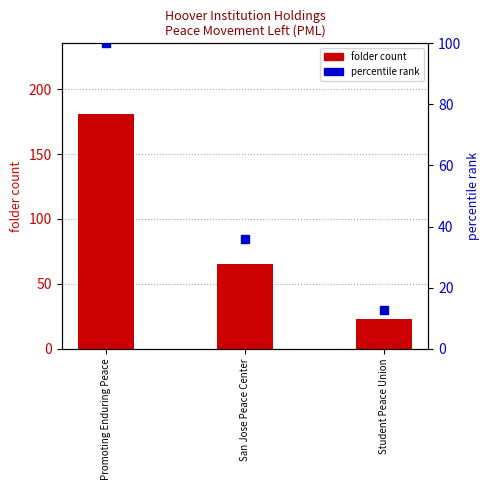

Which series has the largest total across all categories?

folder count